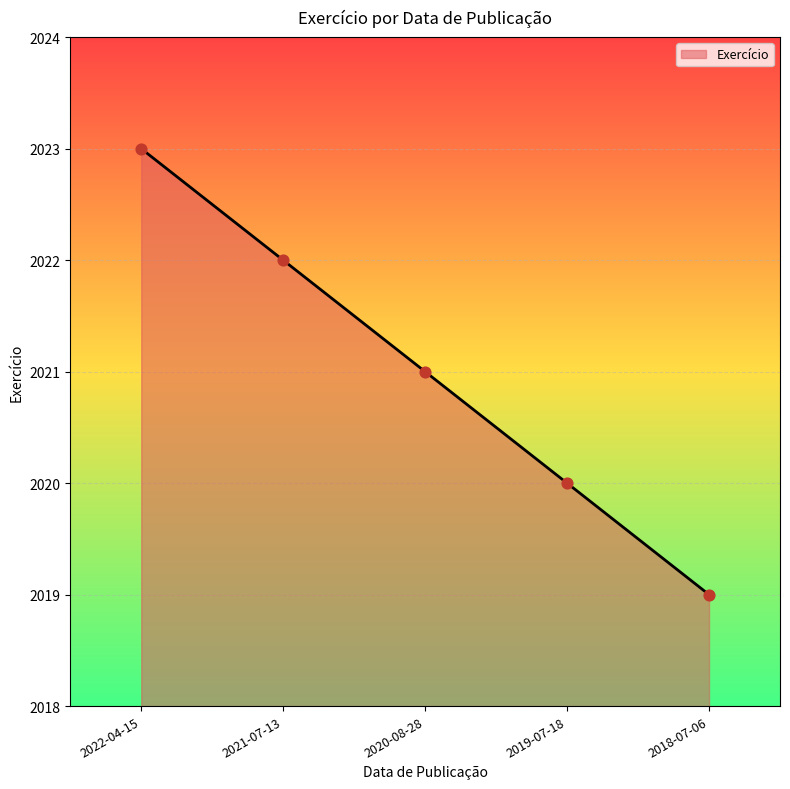

Which has a higher value, 2020-08-28 or 2018-07-06?

2020-08-28